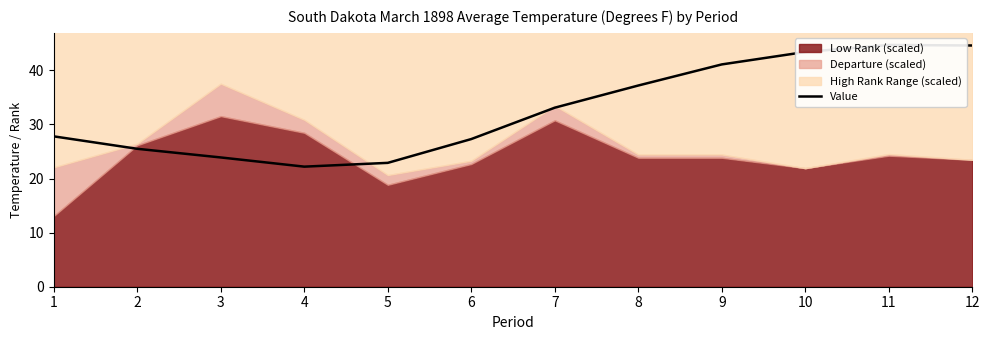

What value does the data have at 9?

41.1